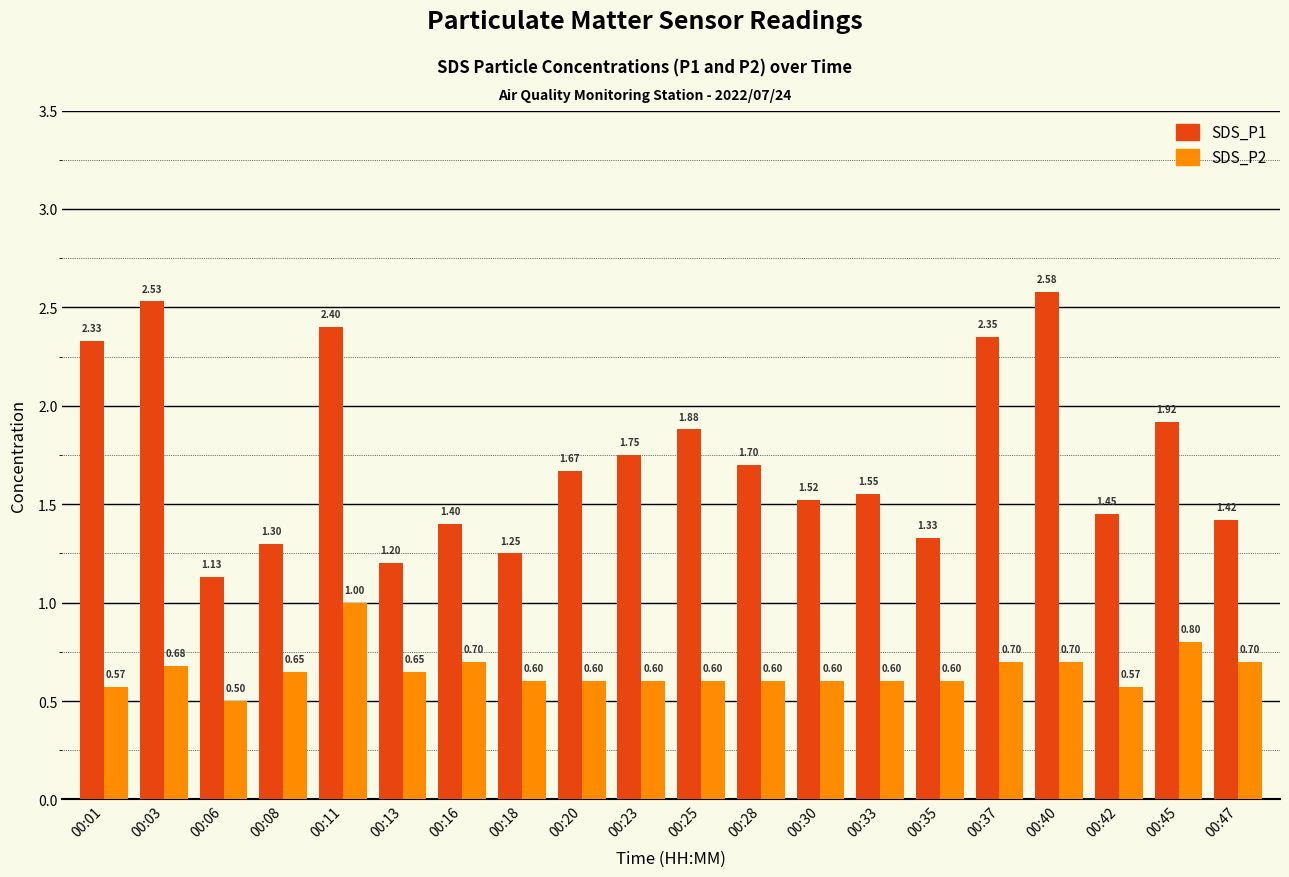

What is the sum of the SDS_P2 values at 00:42 and 00:13?

1.2